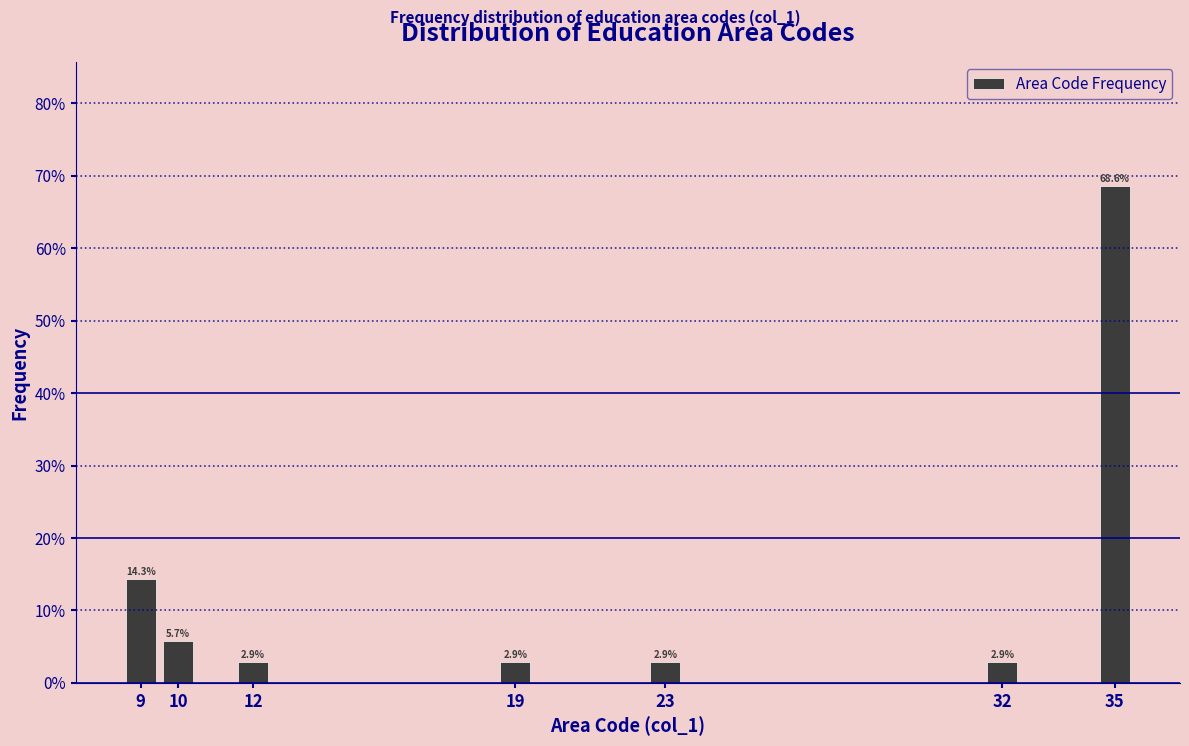

Reading right to left, what are all the values shown in this chart?

35=68.6	32=2.9	23=2.9	19=2.9	12=2.9	10=5.7	9=14.3